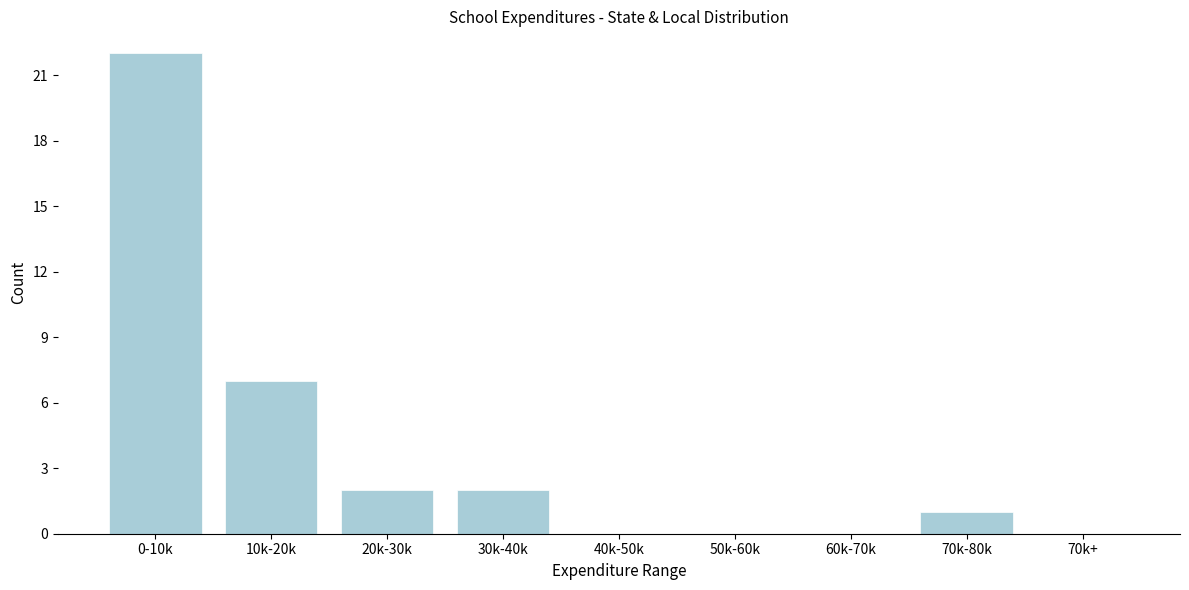

Reading left to right, list all the values displayed in this chart.

0-10k=22	10k-20k=7	20k-30k=2	30k-40k=2	40k-50k=0	50k-60k=0	60k-70k=0	70k-80k=1	70k+=0